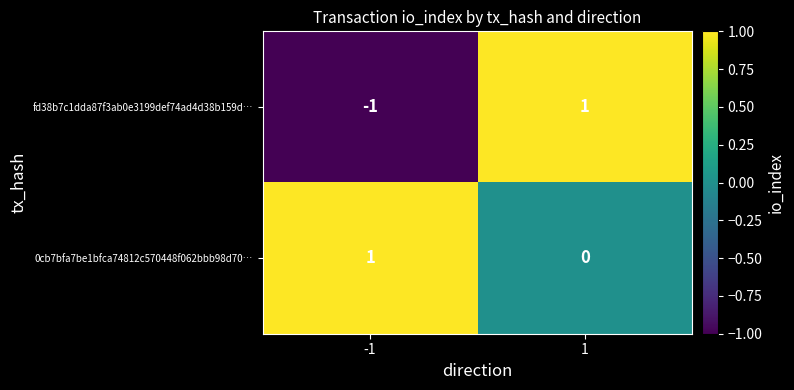

The value of 0cb7bfa7be1bfca74812c570448f062bbb98d70… at 1 is 0. True or false?

True